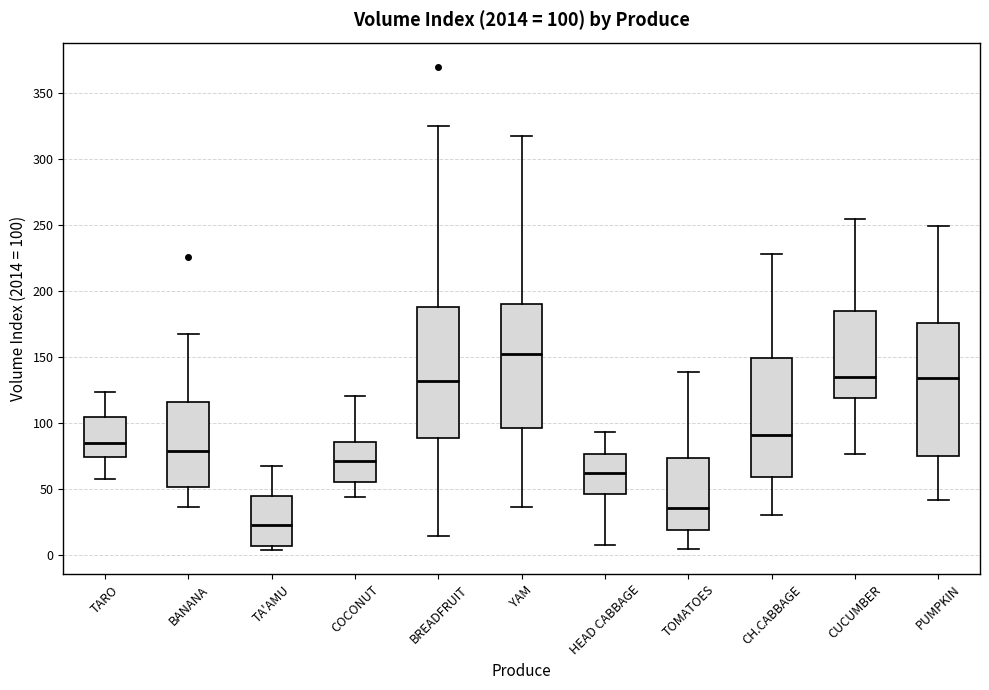

Which box has the lowest median line?

TA'AMU